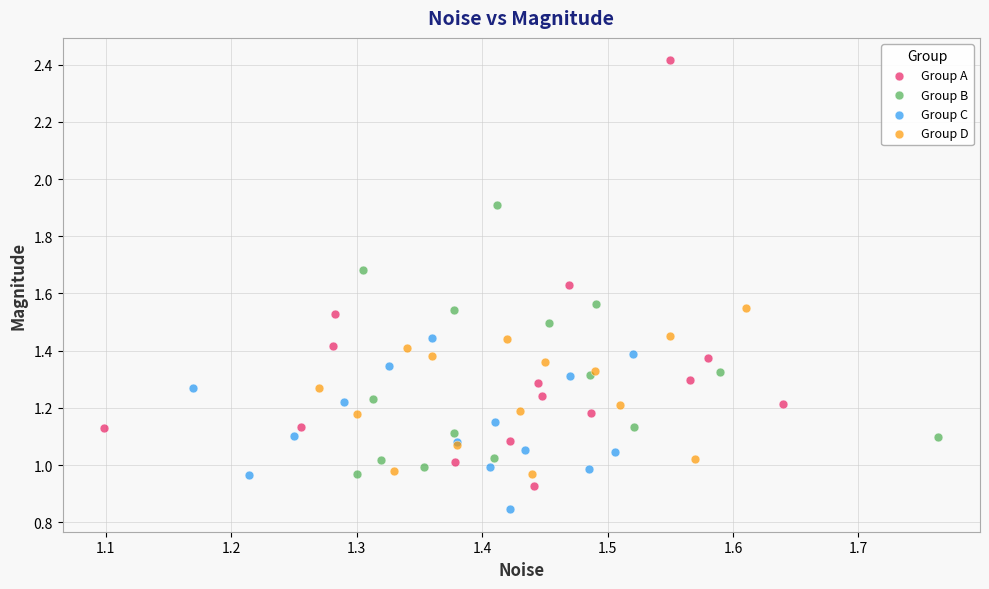

Which series contains the highest Y value?

Group A